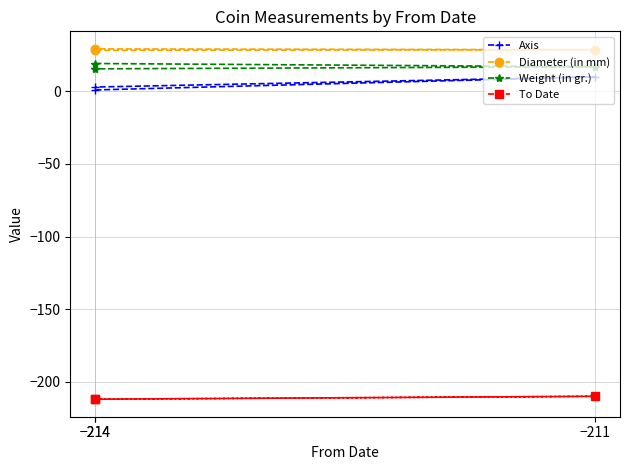

Which series changed the most between −211 and −214?

Axis